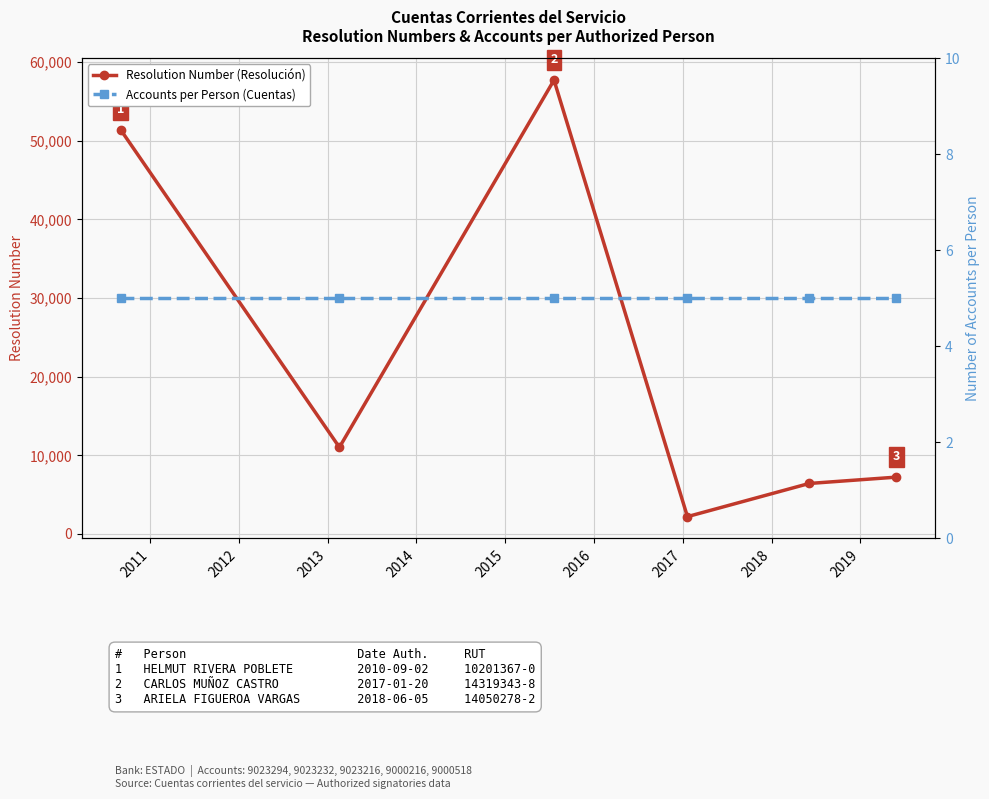

Rank the series by their average value, from highest to lowest.

Resolution Number (Resolución), Accounts per Person (Cuentas)